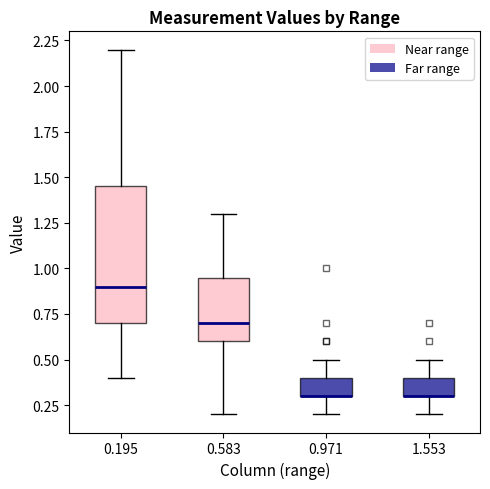

Reading left to right, transcribe this box plot: for each box, give where its median line is, the range the box spans, and where its two whiskers end, as read against the y-axis. The values are not printed on the chart, so give them approximately, as read against the axis.

0.195: median 0.90, box 0.70 to 1.45, whiskers 0.40 to 2.20
0.583: median 0.70, box 0.60 to 0.95, whiskers 0.20 to 1.30
0.971: median 0.30 (drawn on the box's lower edge), box 0.30 to 0.40, whiskers 0.20 to 0.50
1.553: median 0.30 (drawn on the box's lower edge), box 0.30 to 0.40, whiskers 0.20 to 0.50